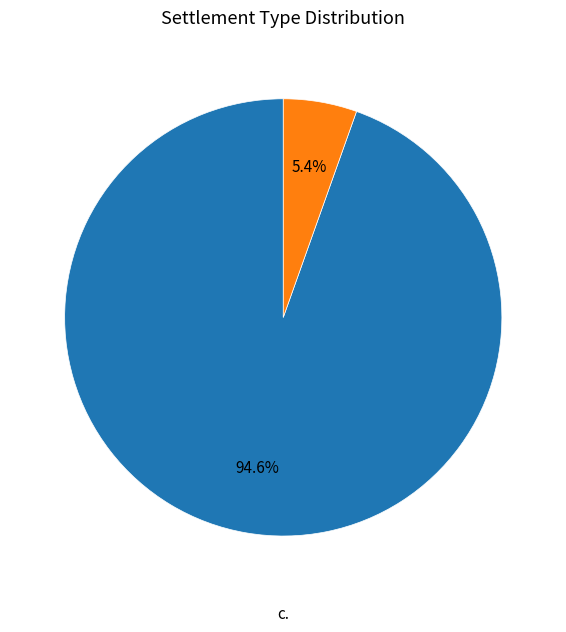

Is it true that гр. is 1% of the pie?

False